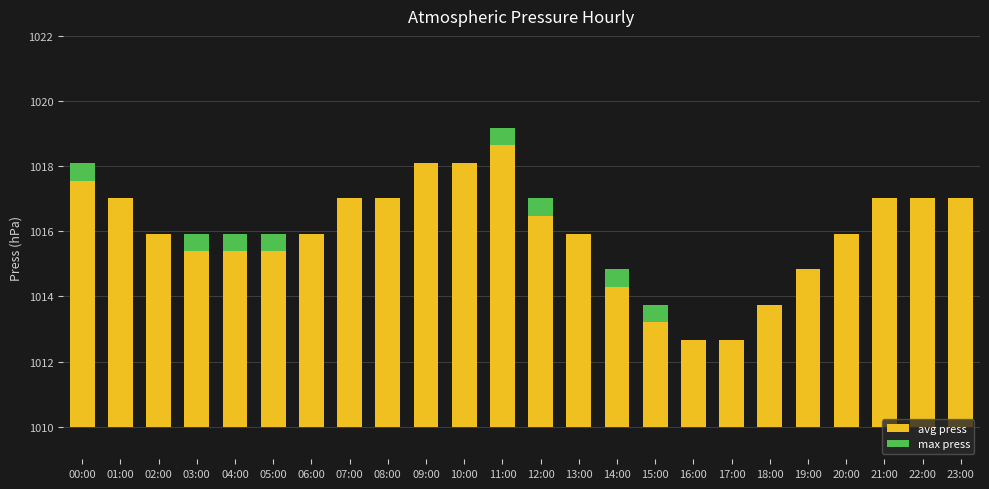

What are all the series names shown in the legend?

avg press, max press